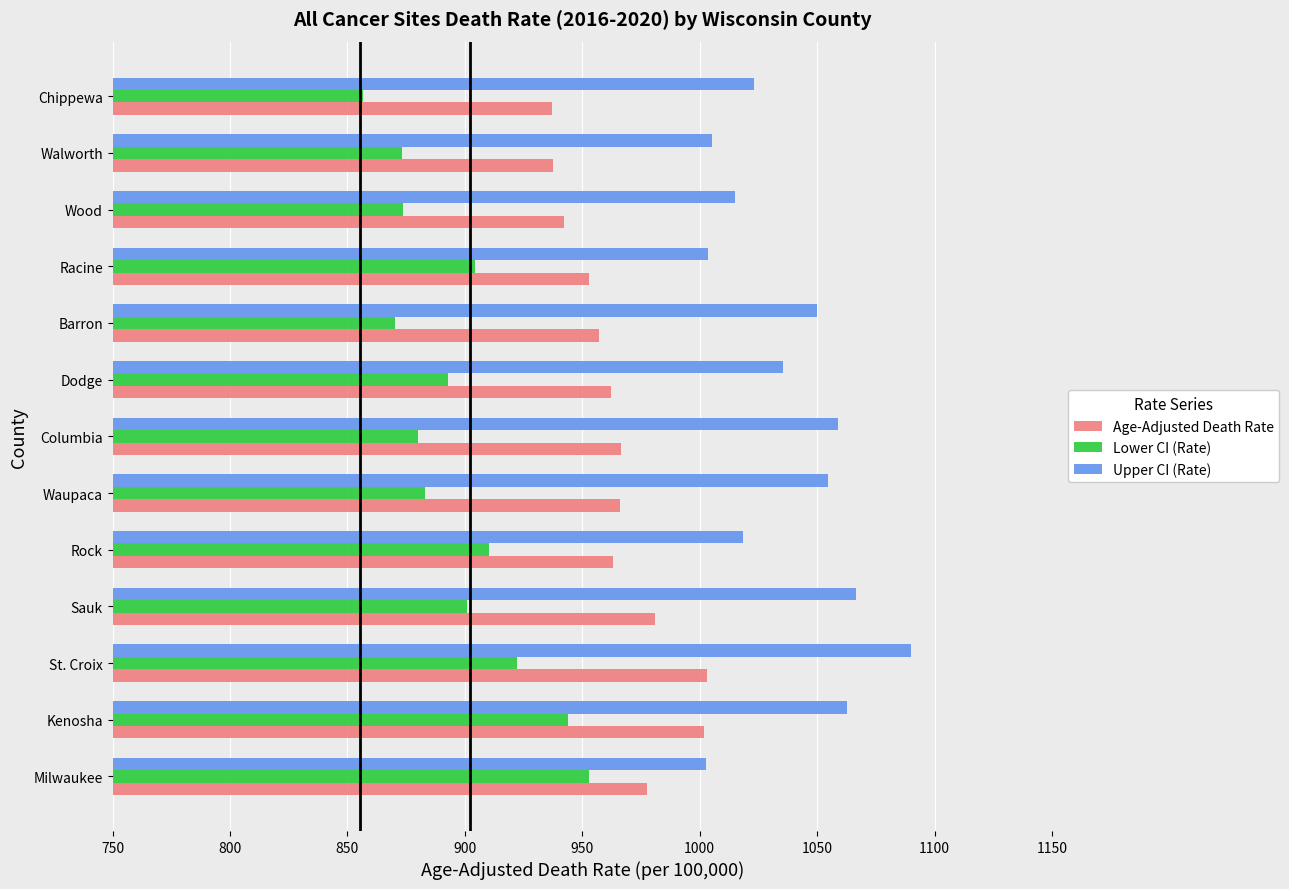

Which series has the largest total across all categories?

Upper CI (Rate)